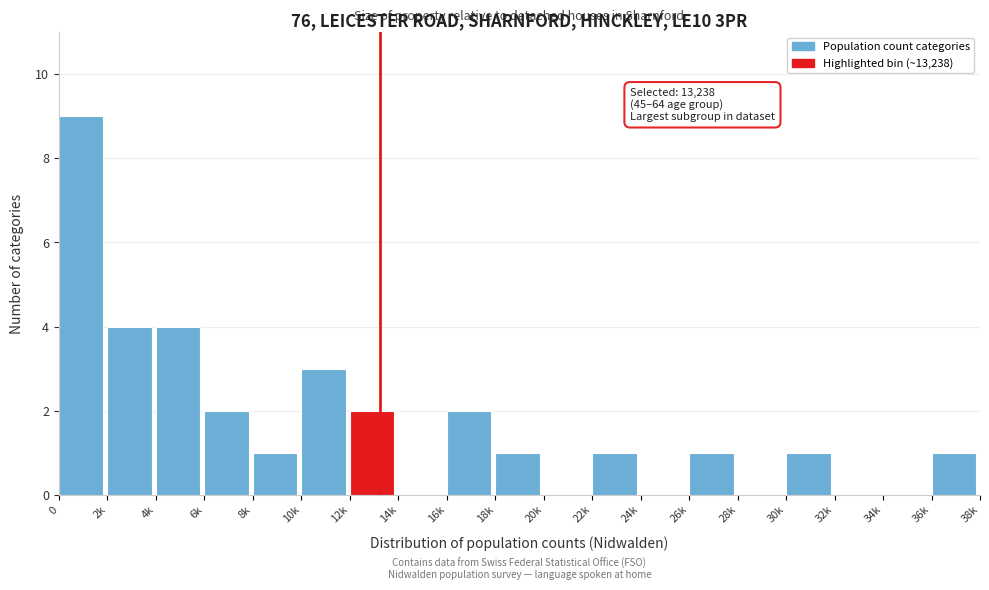

Reading left to right, transcribe all the data shown in this chart.

0=9	2k=4	4k=4	6k=2	8k=1	10k=3	12k=2	14k=0	16k=2	18k=1	20k=0	22k=1	24k=0	26k=1	28k=0	30k=1	32k=0	34k=0	36k=1